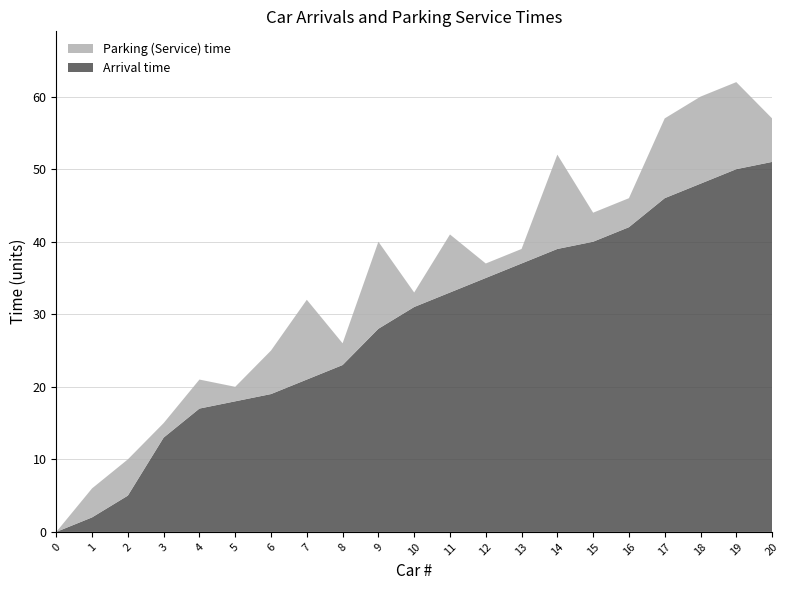

Reading left to right, transcribe all the data shown in this chart.

Arrival time: 0=0	1=2	2=5	3=13	4=17	5=18	6=19	7=21	8=23	9=28	10=31	11=33	12=35	13=37	14=39	15=40	16=42	17=46	18=48	19=50	20=51
Parking (Service) time: 0=0	1=4	2=5	3=2	4=4	5=2	6=6	7=11	8=3	9=12	10=2	11=8	12=2	13=2	14=13	15=4	16=4	17=11	18=12	19=12	20=6